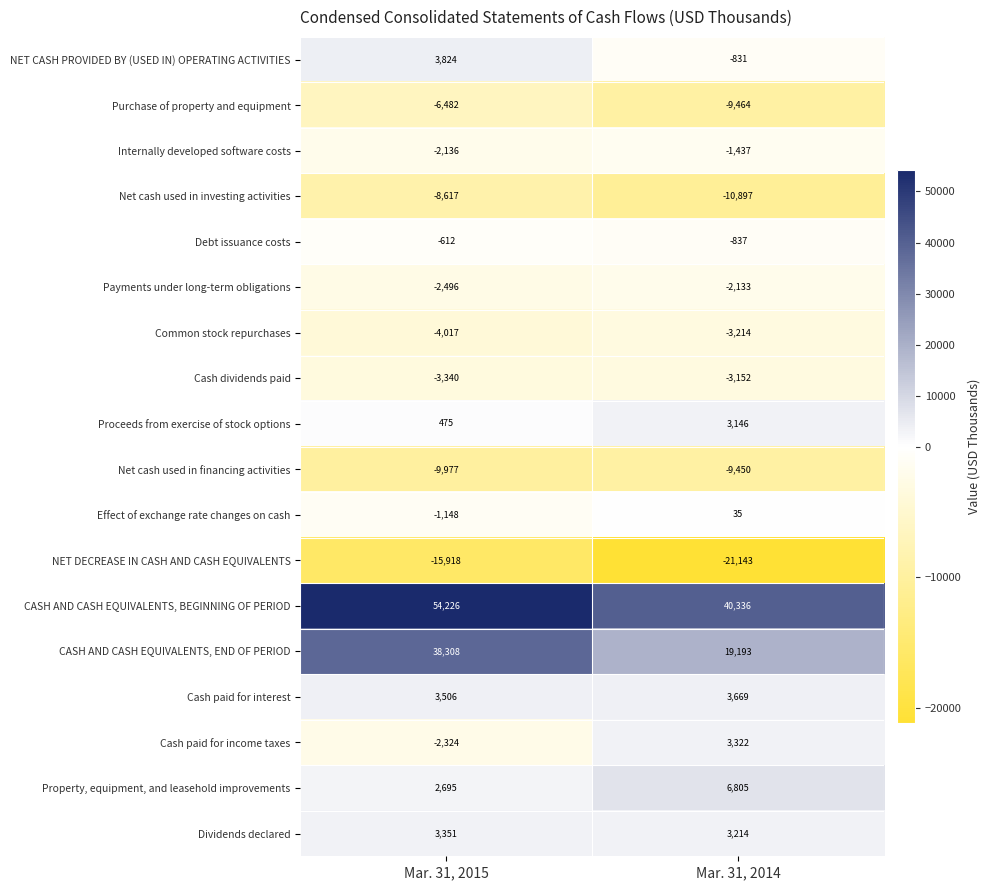

At how many categories does at least one series exceed 16003?

2